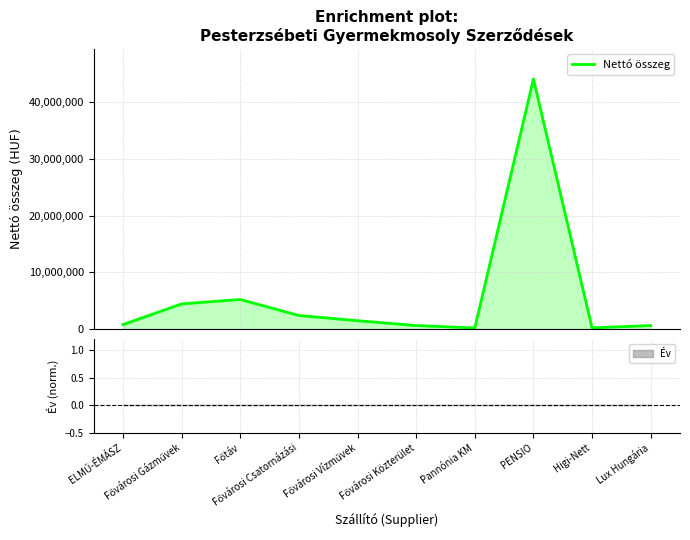

Count the number of values greater than 1497781.

4